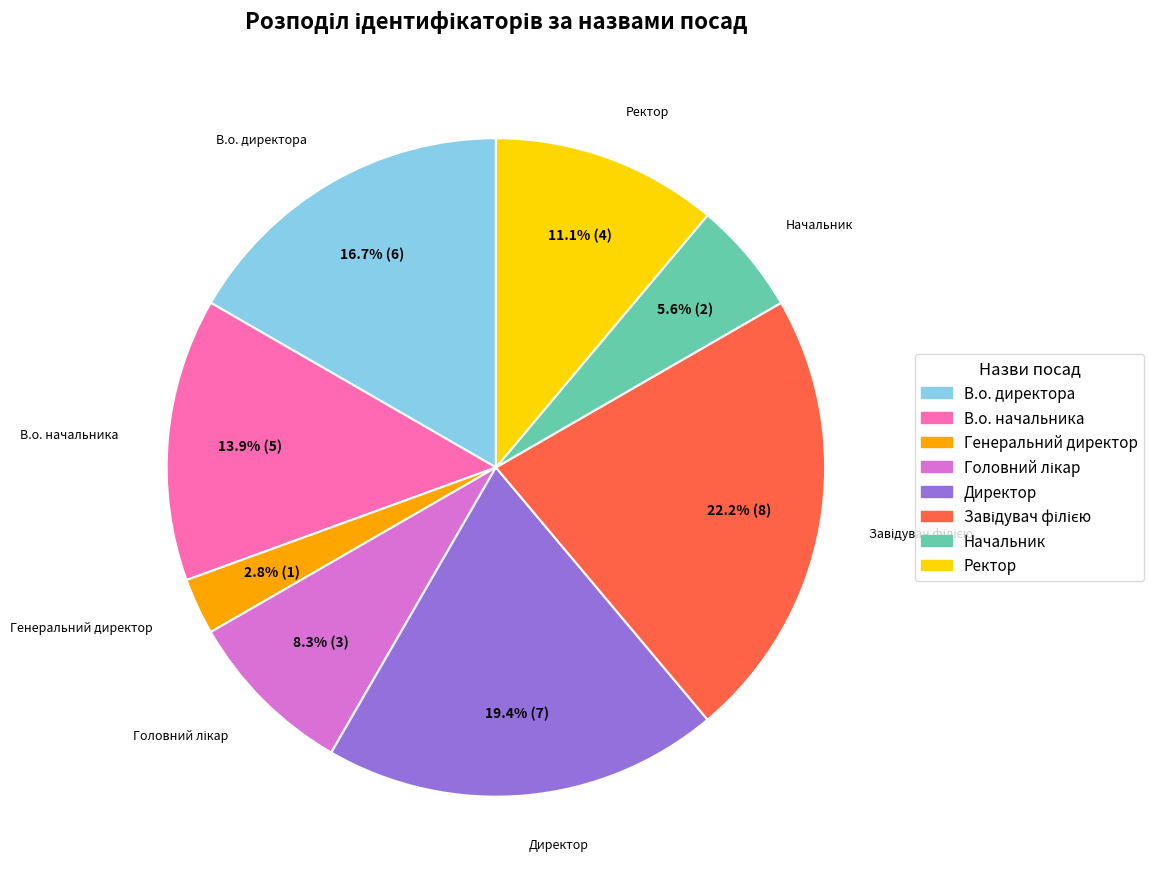

To the nearest percent, what is the combined percentage of Ректор and Начальник?

17%